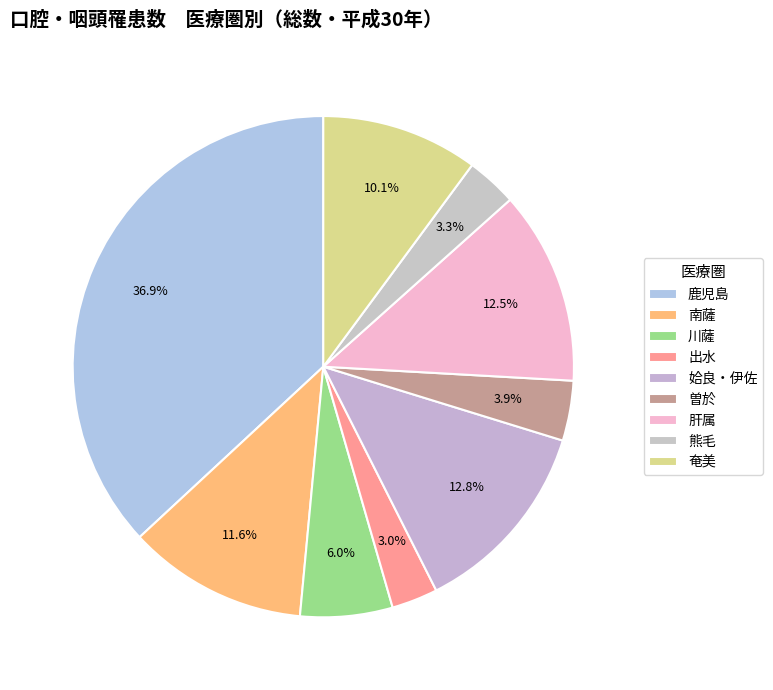

Is there a majority slice in this chart?

No